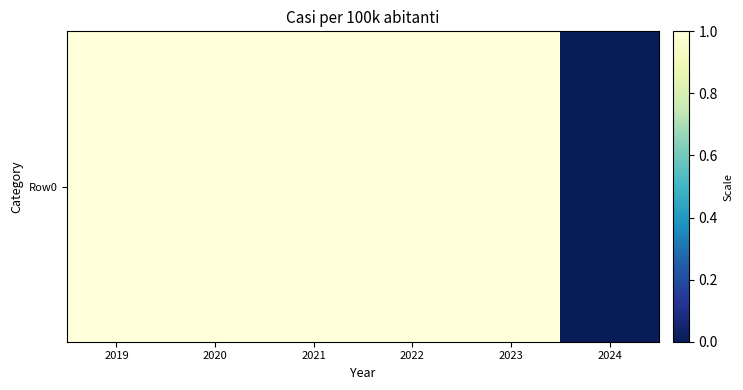

Reading left to right, what are all the values shown in this chart?

2019=1	2020=1	2021=1	2022=1	2023=1	2024=0